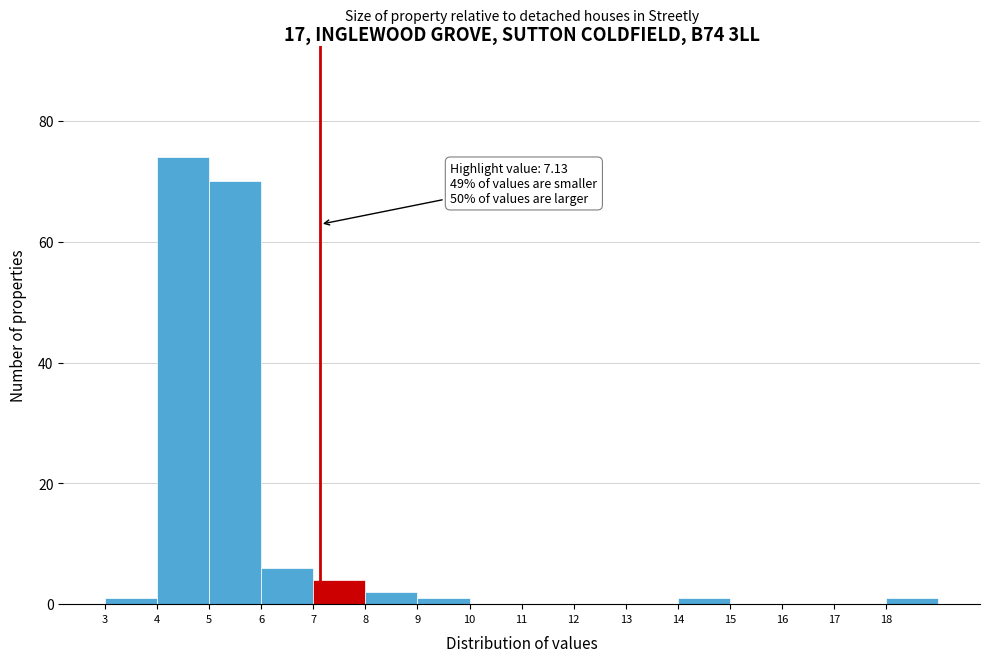

Over which range of the x-axis is the bar tallest?

4 to 5